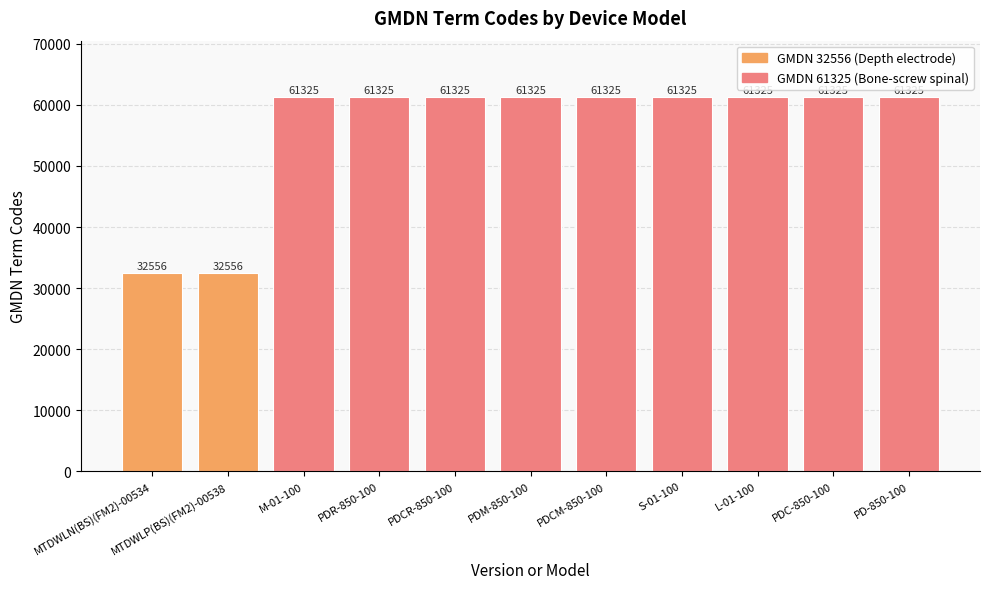

What is the sum of all values?

617037